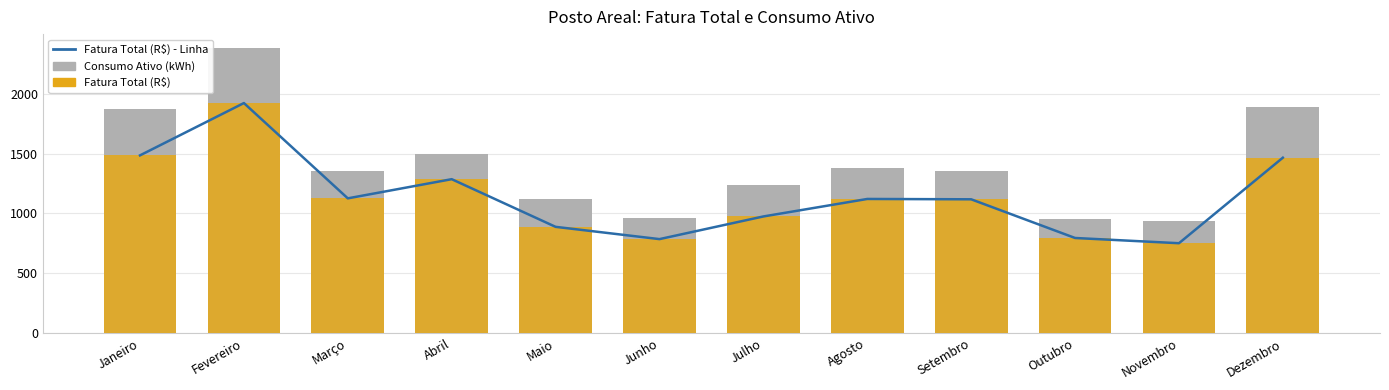

What is the difference between the maximum and minimum values in the Fatura Total (R$) - Linha series?

1170.1